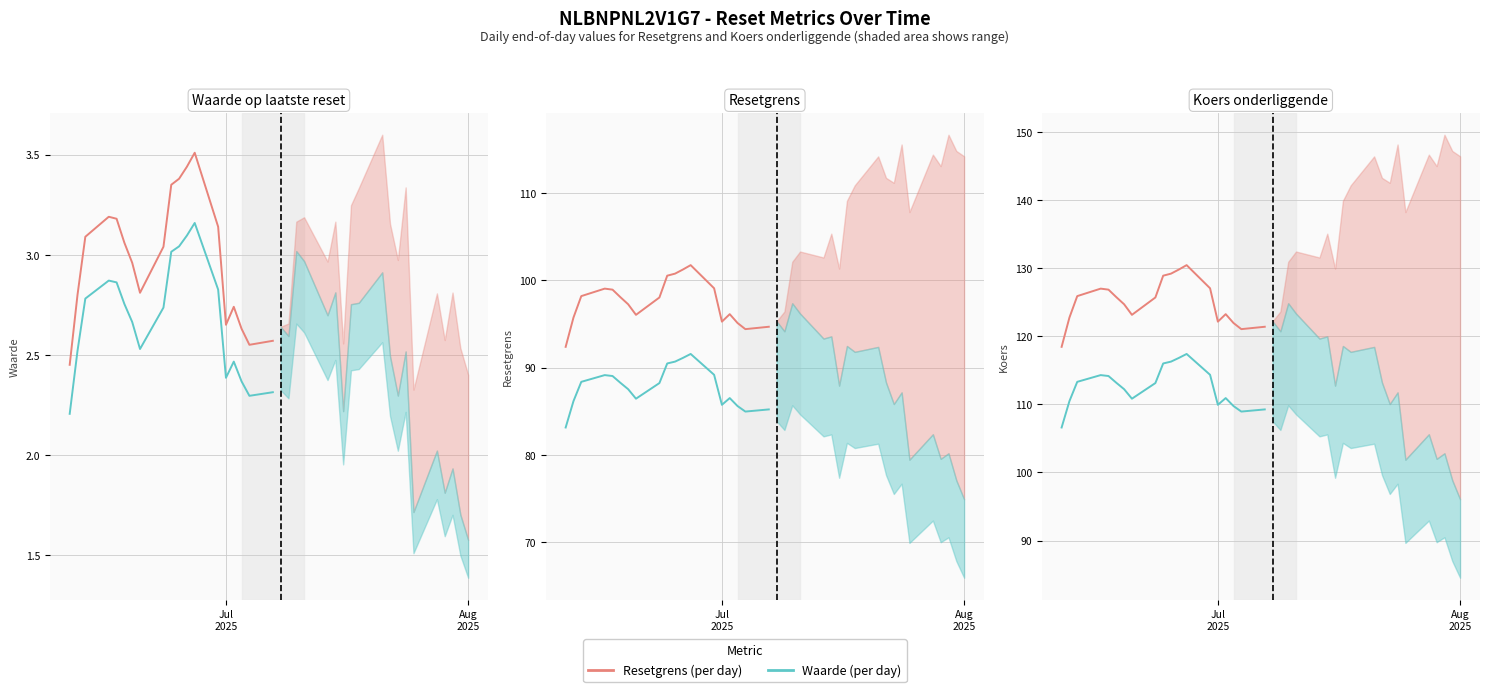

At how many categories does at least one series exceed 125?

10